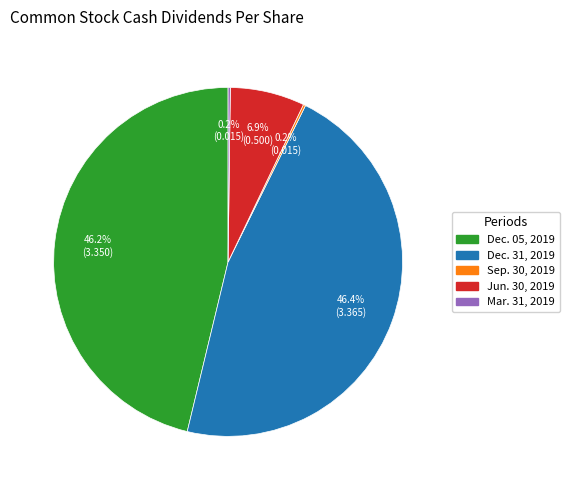

To the nearest percent, what is the difference between the largest and smallest slice percentages?

46%